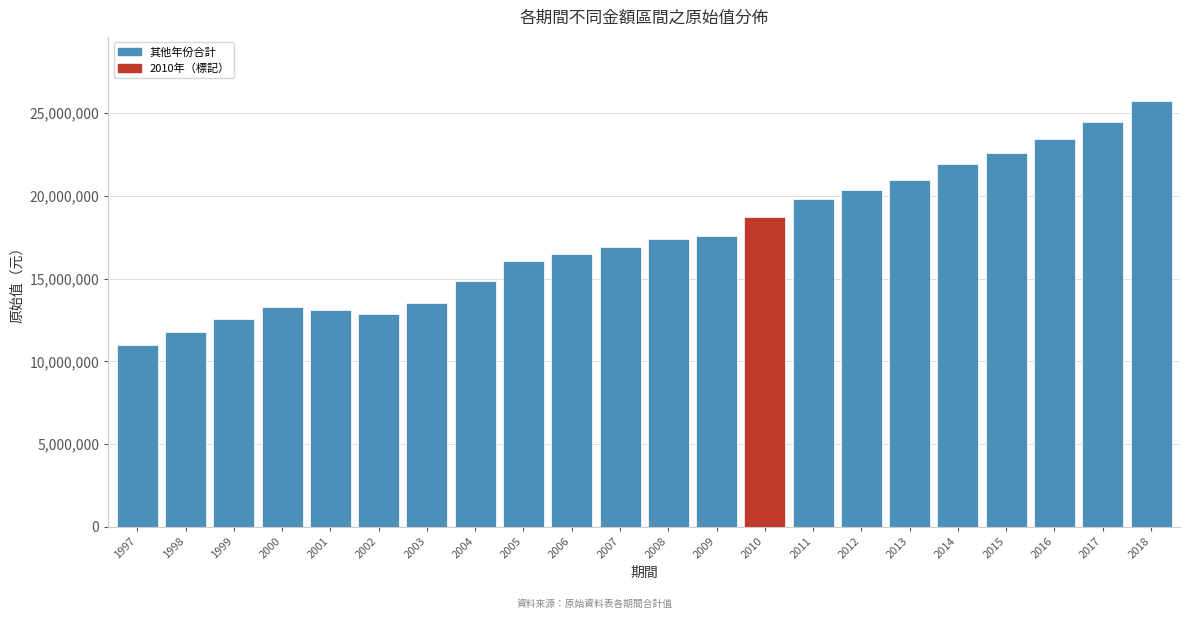

Reading left to right, list all the values displayed in this chart.

11003565	11795818	12537233	13295437	13094597	12872922	13504740	14862514	16098378	16501113	16944572	17378376	17554377	18735529	19819265	20372531	20978749	21935622	22604057	23457668	24483424	25755375